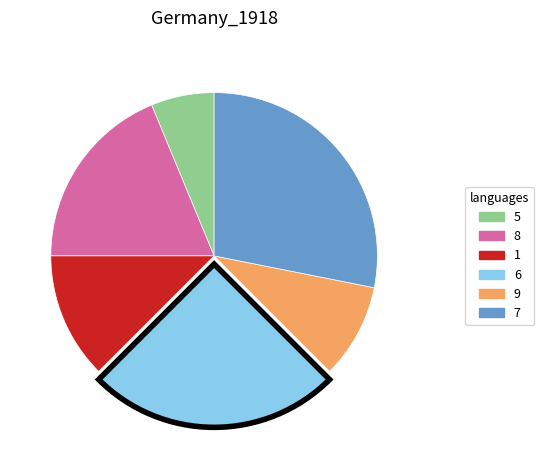

What is the ratio of the value at 9 to the value at 6?

0.4